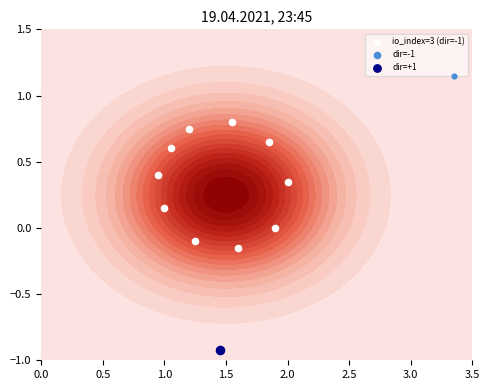

What is the greatest value displayed?

0.8